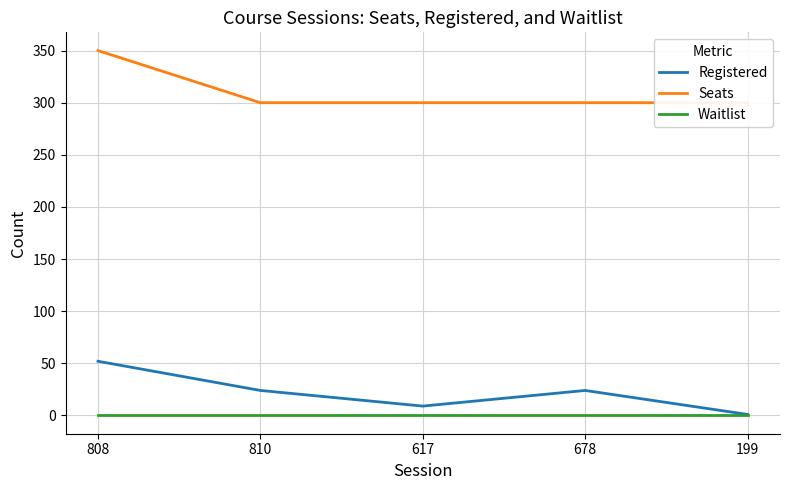

What is the value of the Registered point at the 4th from the left?

24